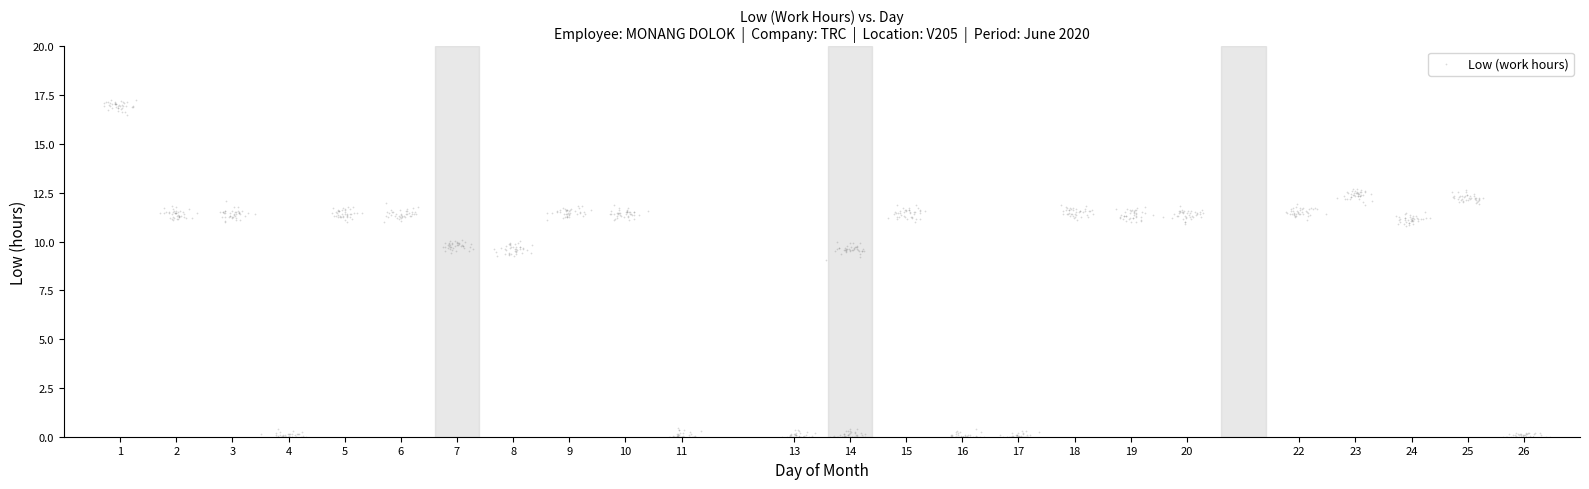

What is the range of X values (max minus min)?

25.8